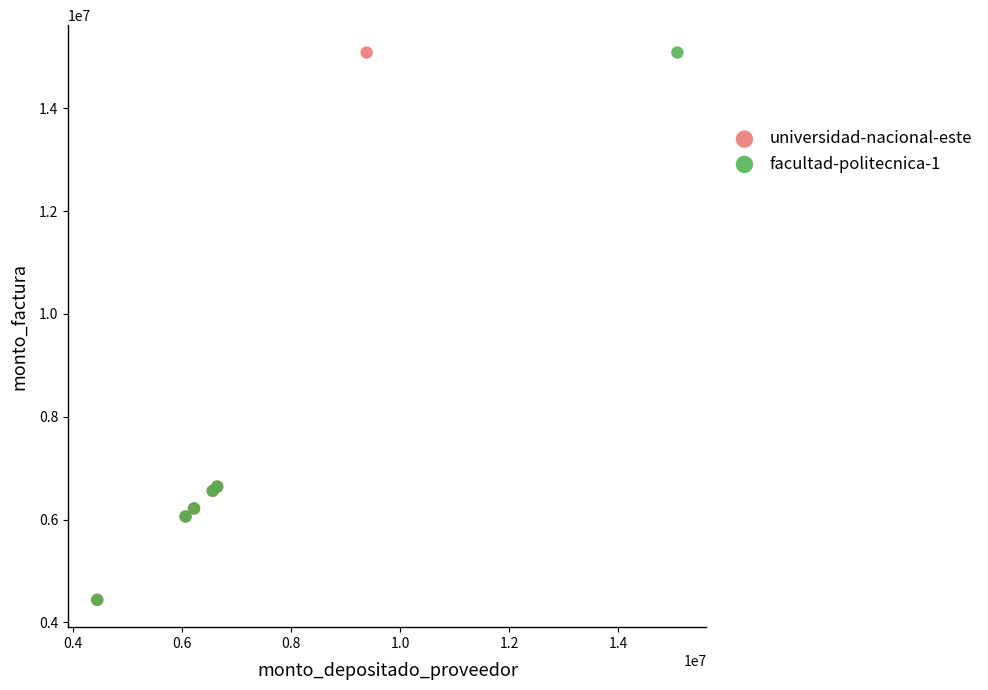

What are all the series names shown in the legend?

universidad-nacional-este, facultad-politecnica-1